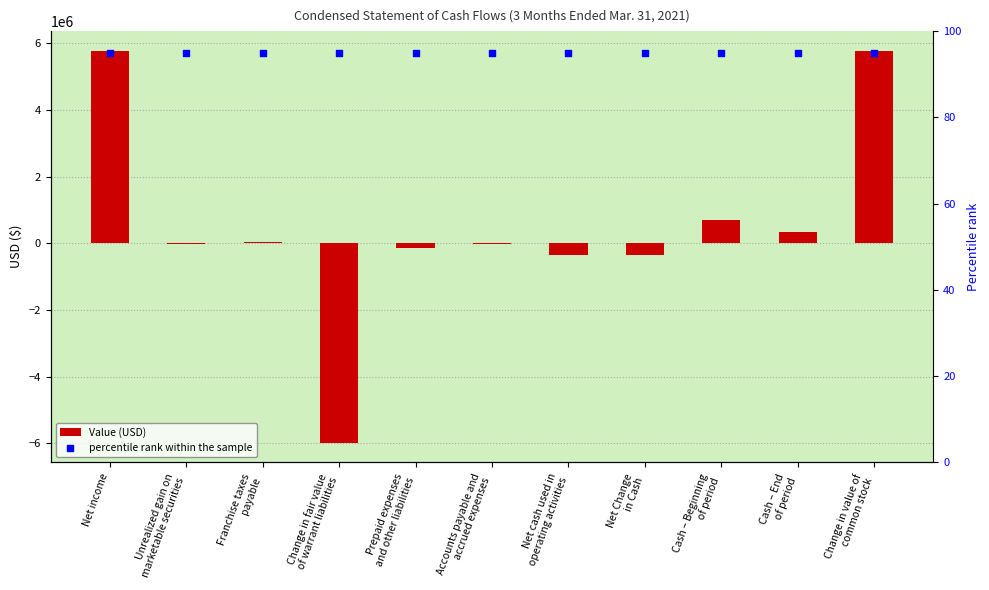

What are all the series names shown in the legend?

Value (USD), percentile rank within the sample